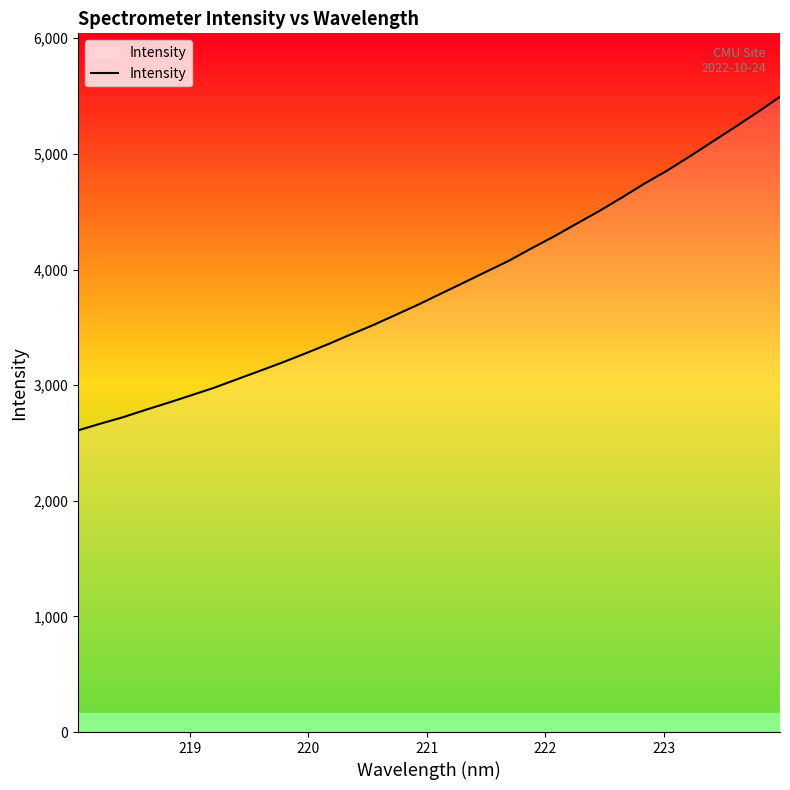

What is the greatest value displayed?

5493.5